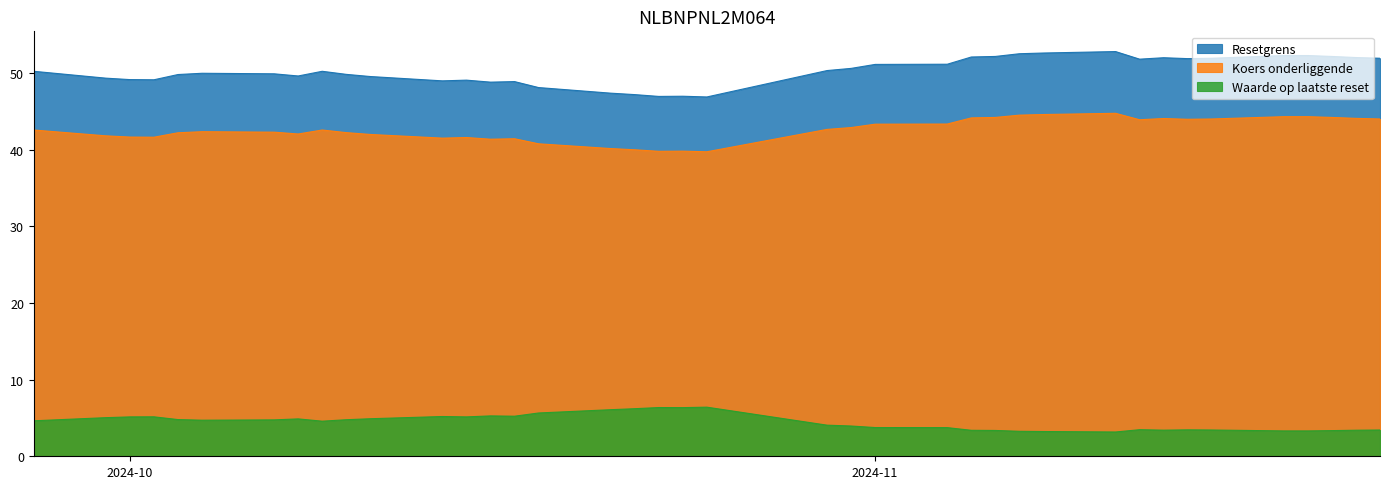

Does the chart display data point markers on the line(s)?

No